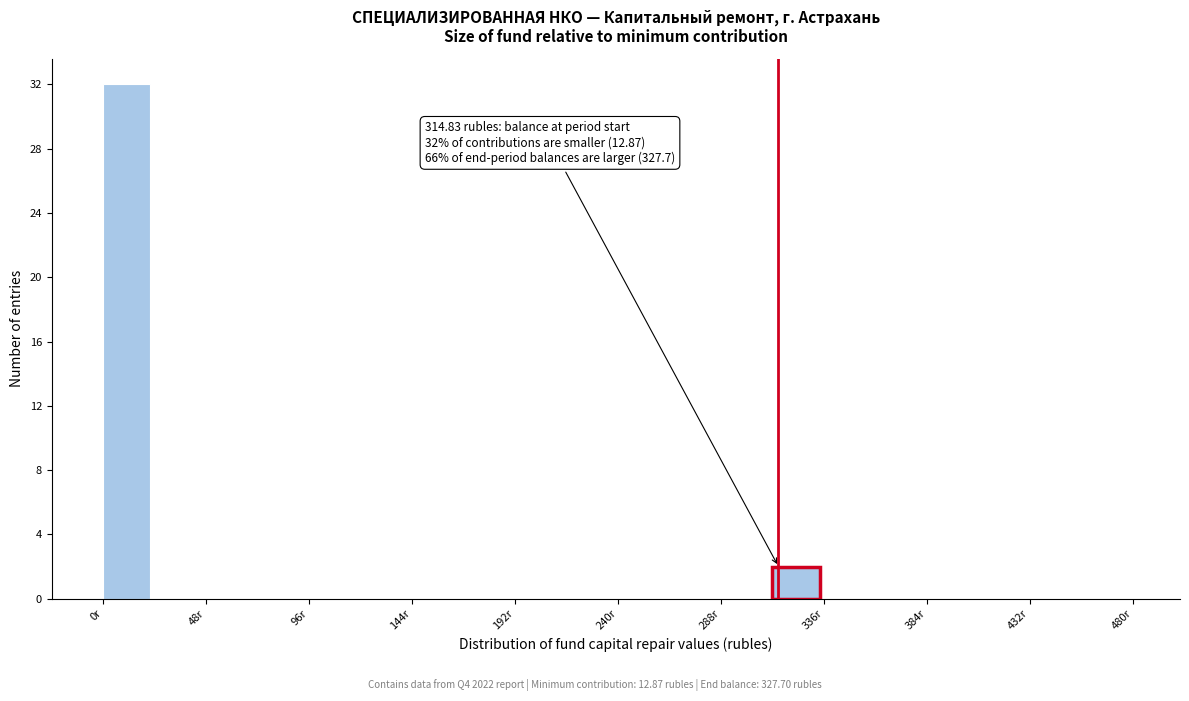

Which range on the x-axis has the tallest bar?

0 to 24